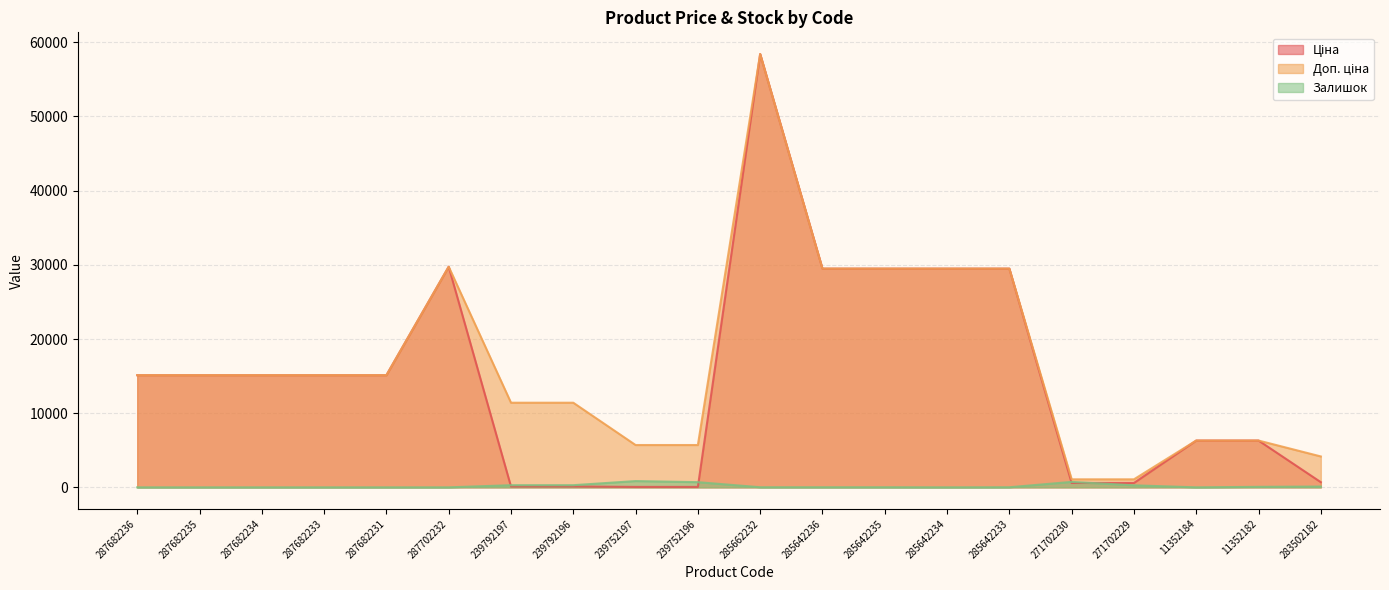

What is the total value across all series at 271702230?

2406.6